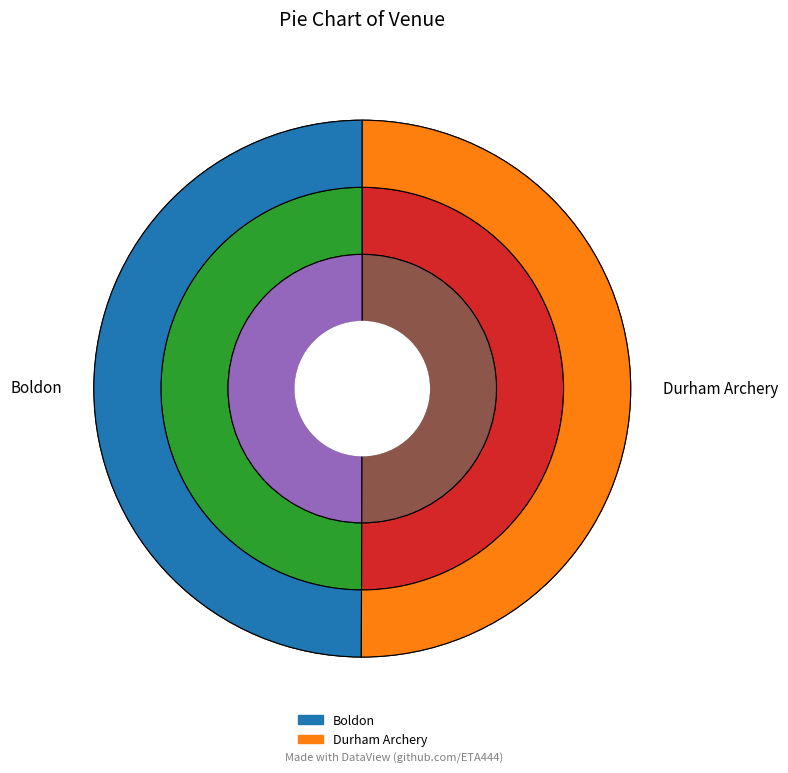

The Boldon slice represents 55% of the pie. True or false?

False